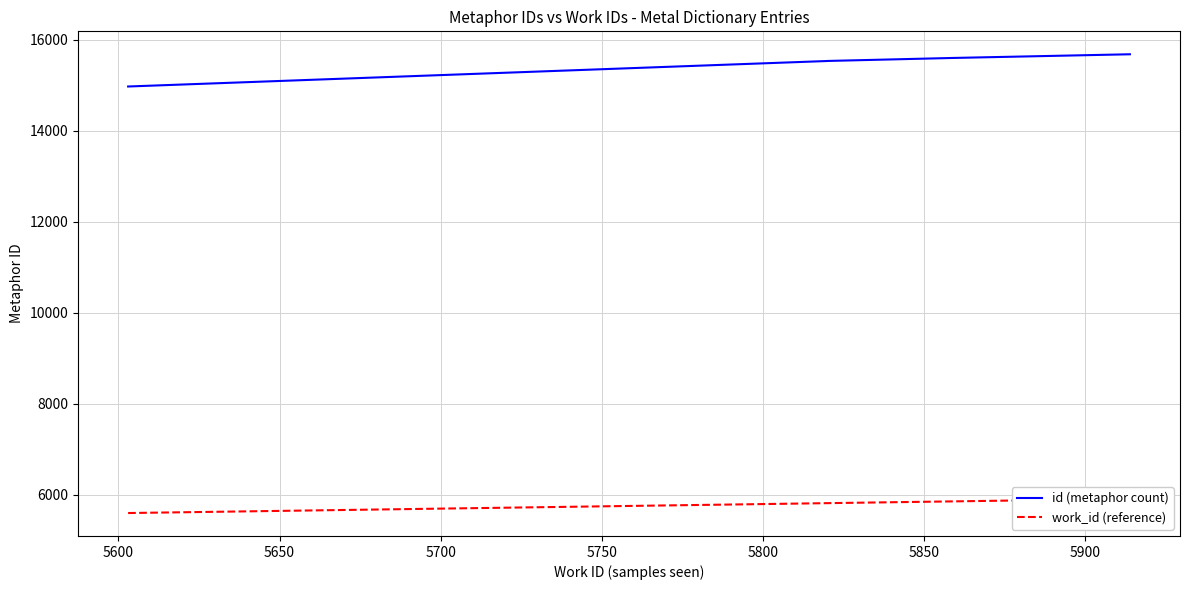

What is the minimum value shown in the chart?

5603